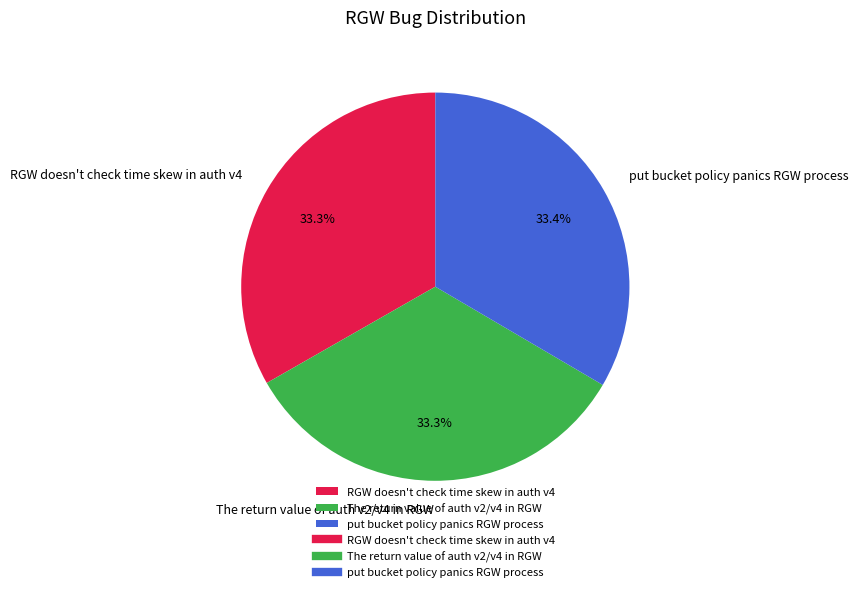

Does put bucket policy panics RGW process represent more than half of the total?

No